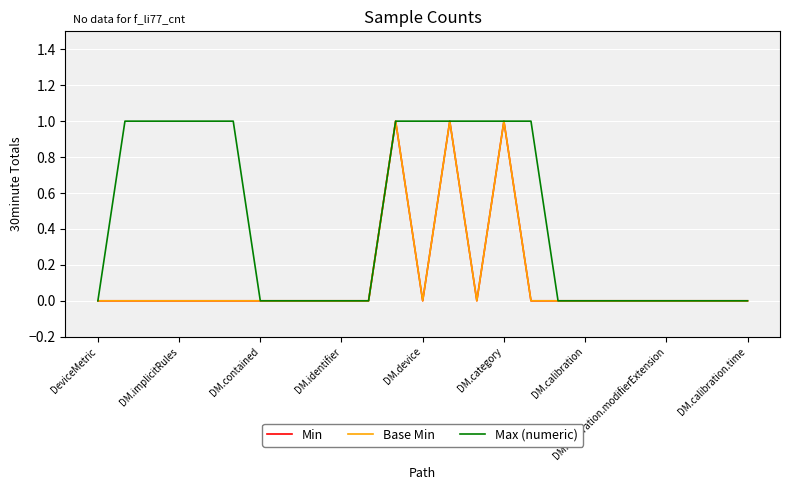

Is this an area chart (filled region under the line)?

No